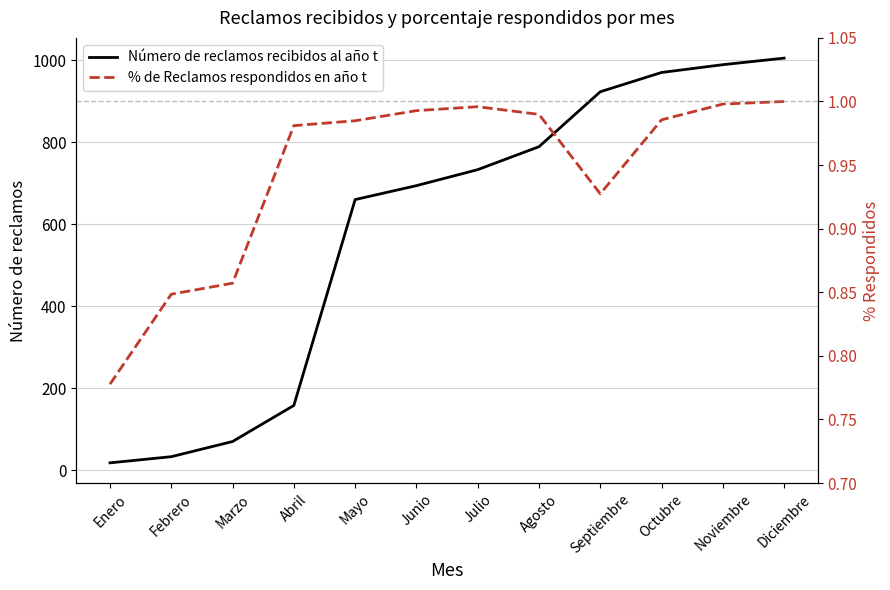

How many lines are shown in the chart?

2